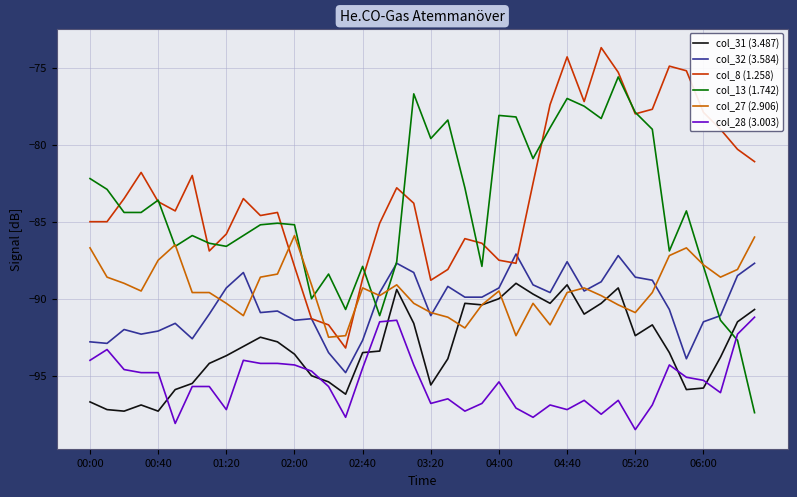

True or false: col_28 (3.003) and col_8 (1.258) cross at least once.

False